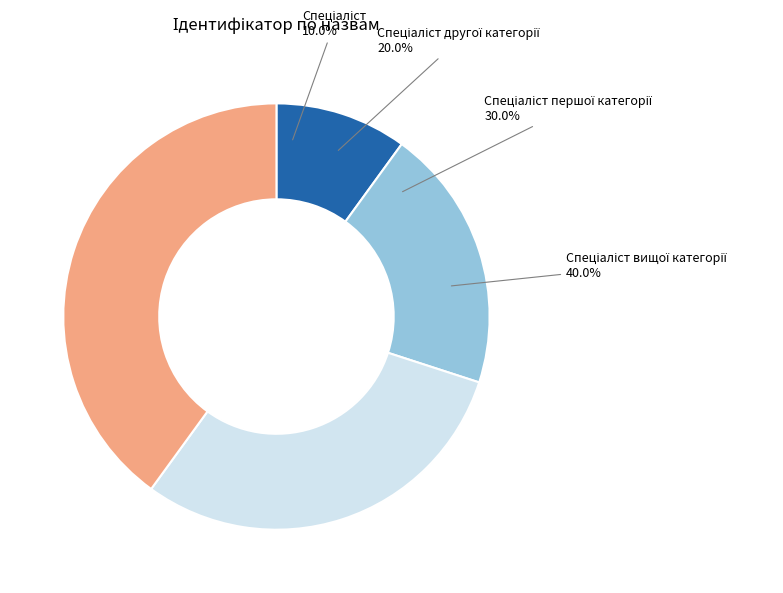

What percentage is the Спеціаліст першої категорії slice, to the nearest percent?

30%